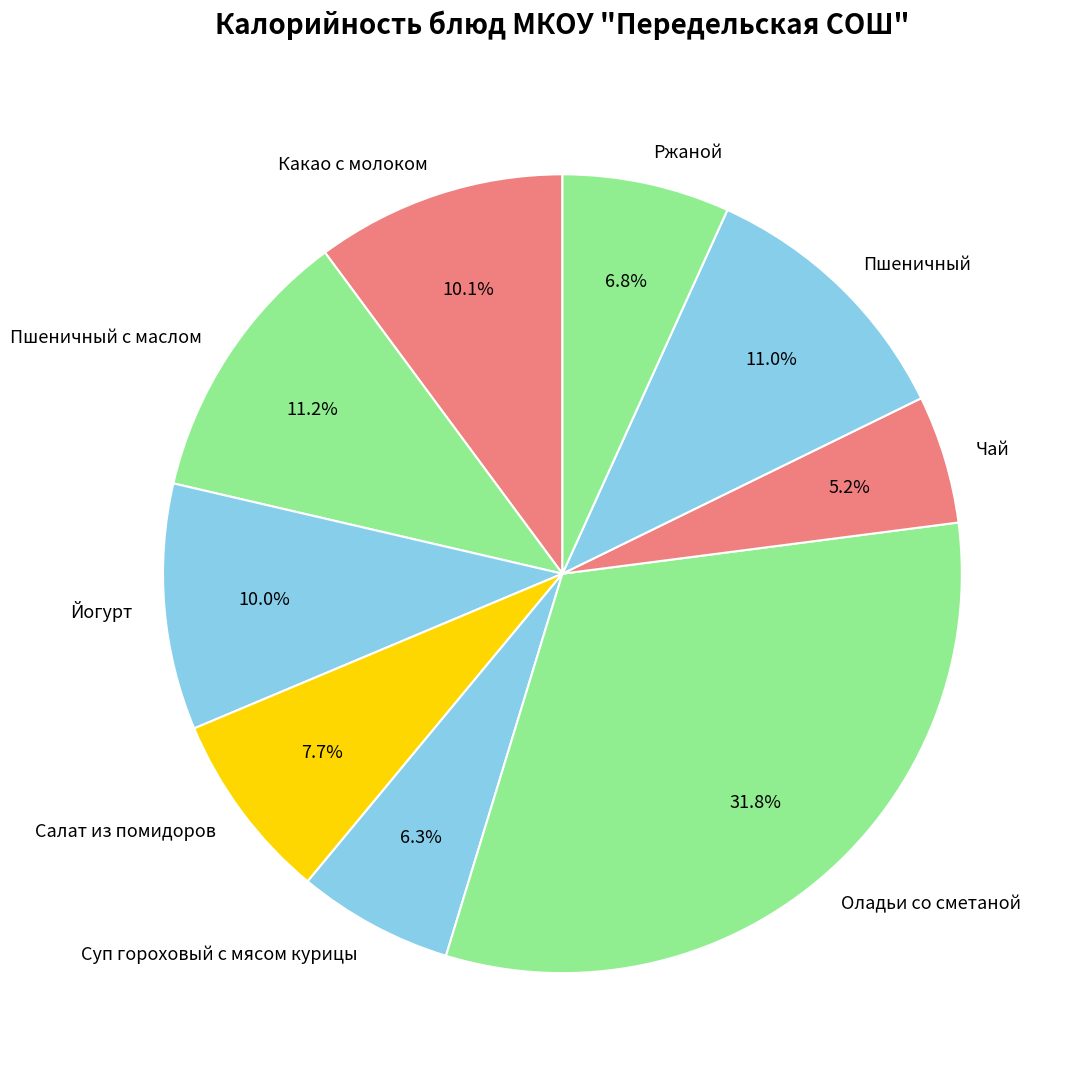

How much of the chart is everything except Ржаной?

93.2%